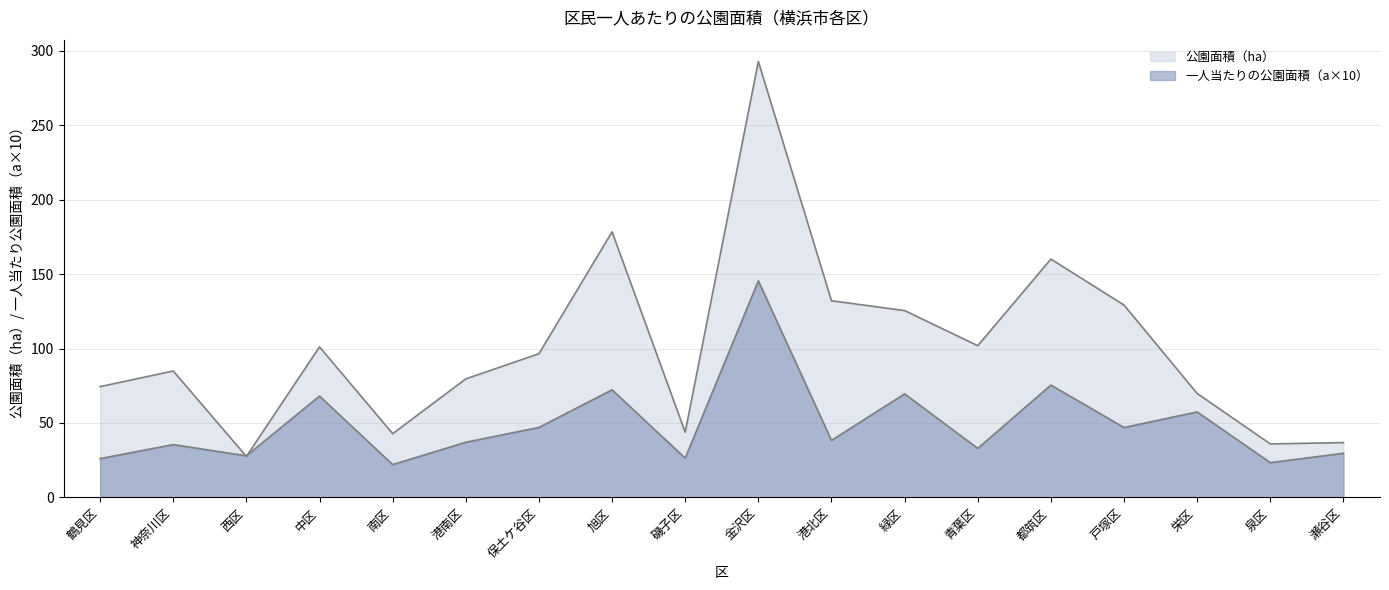

How many lines are shown in the chart?

2